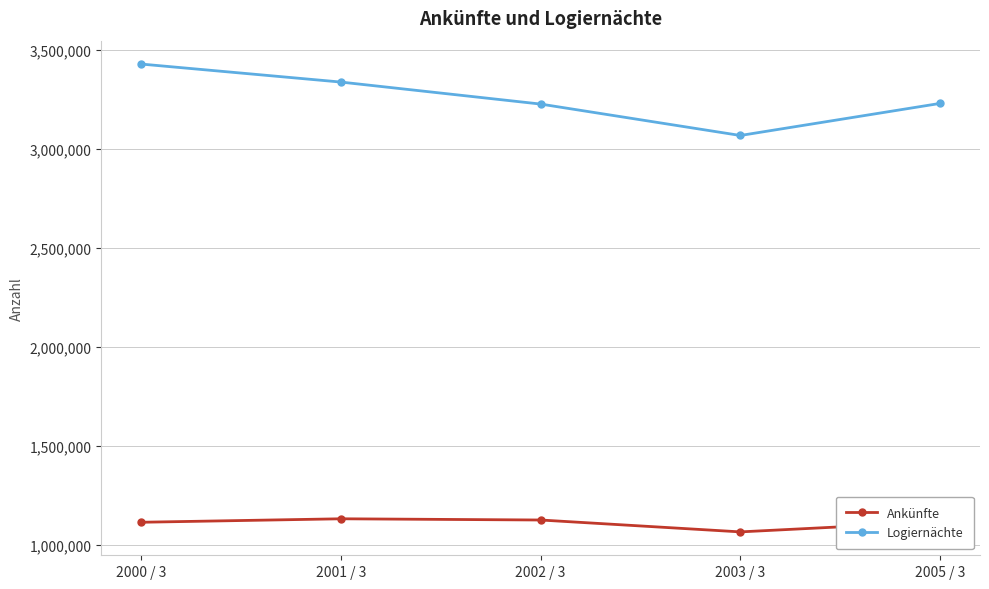

How many series are shown in this chart?

2